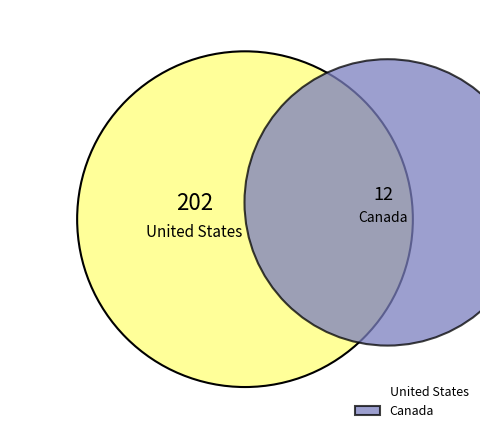

How many segments does this pie chart have?

2